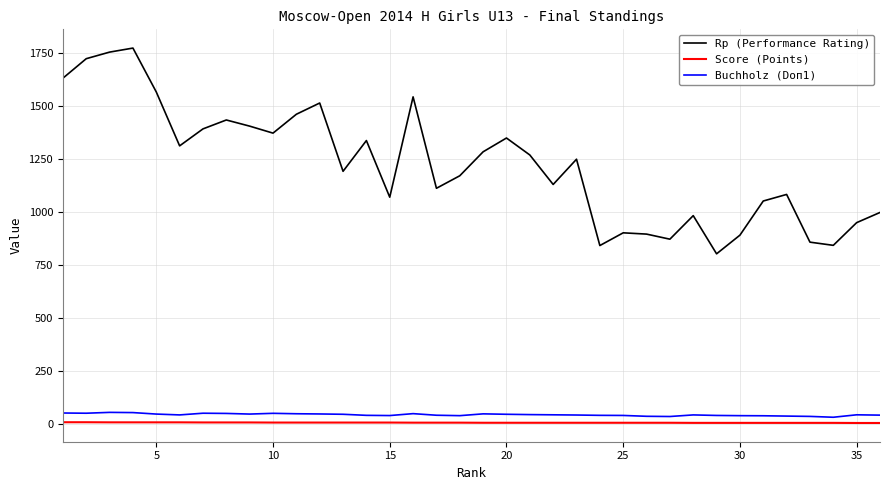

What is the maximum value shown in the chart?

1771.0